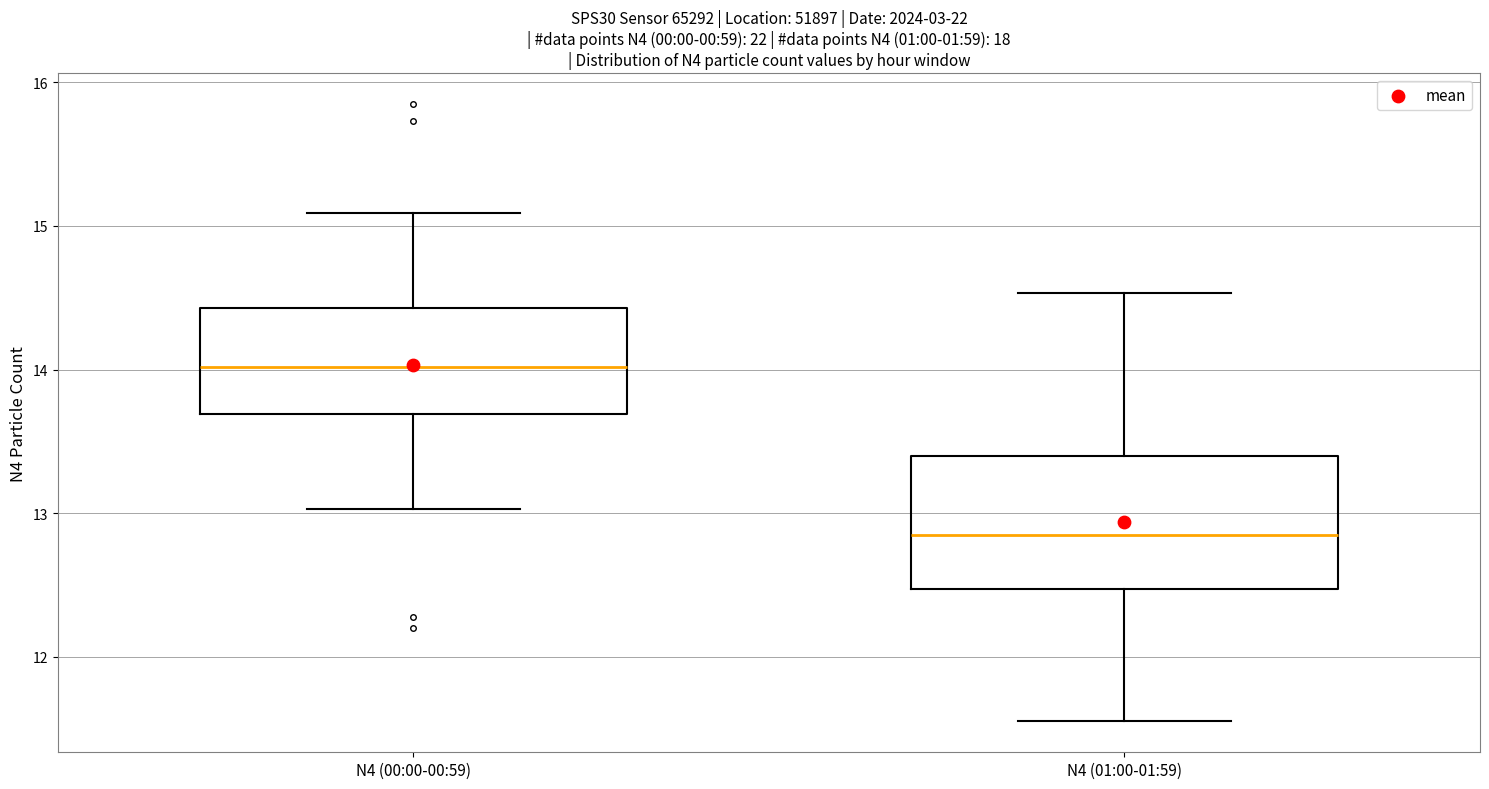

Which box has the highest median line?

N4 (00:00-00:59)